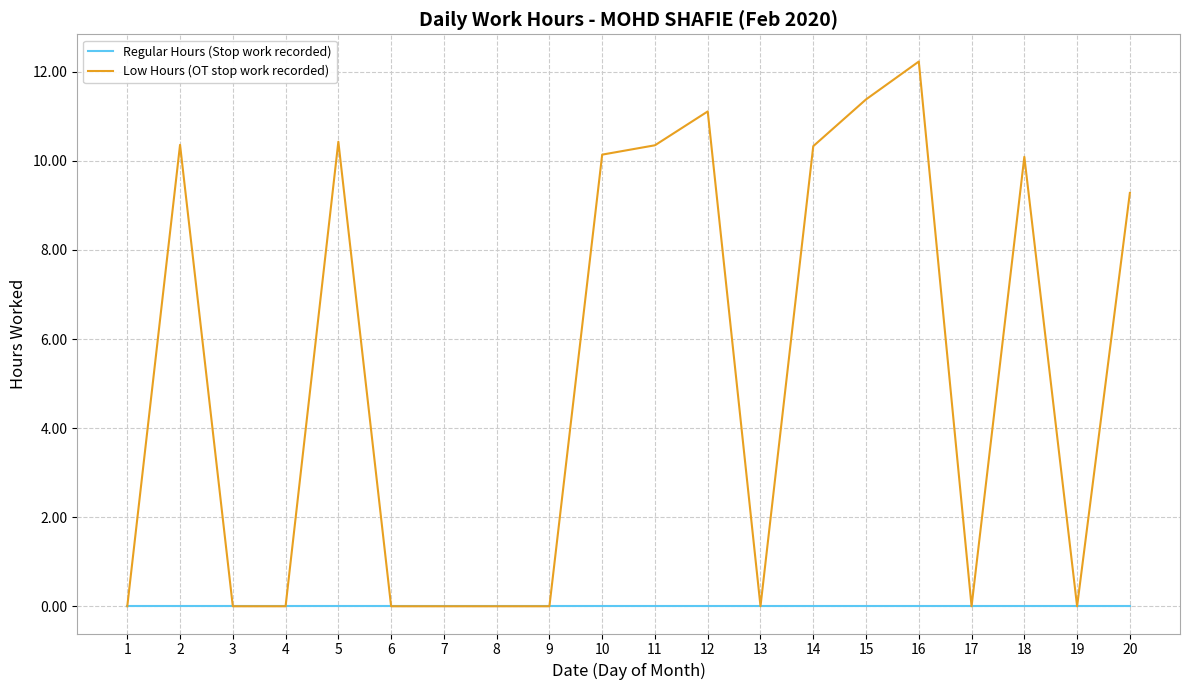

Rank the series at 10 from lowest to highest value.

Regular Hours (Stop work recorded), Low Hours (OT stop work recorded)